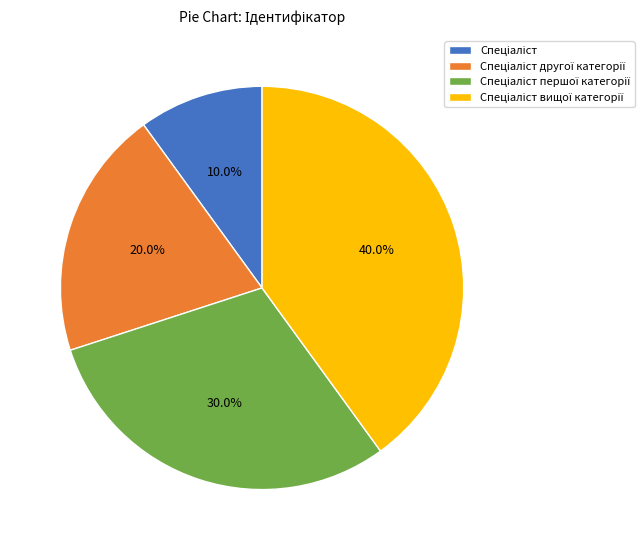

Is there a majority slice in this chart?

No